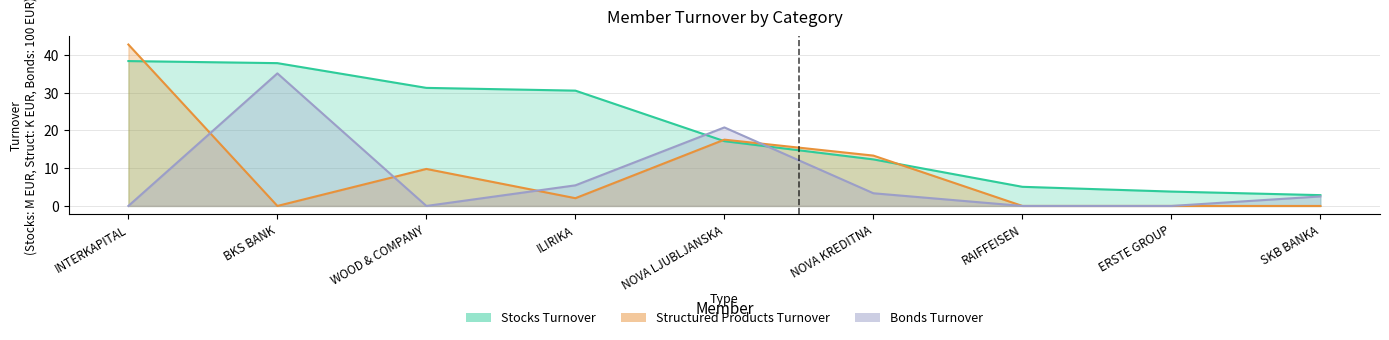

What is the difference between the maximum and second lowest values in the Bonds Turnover series?

35.1